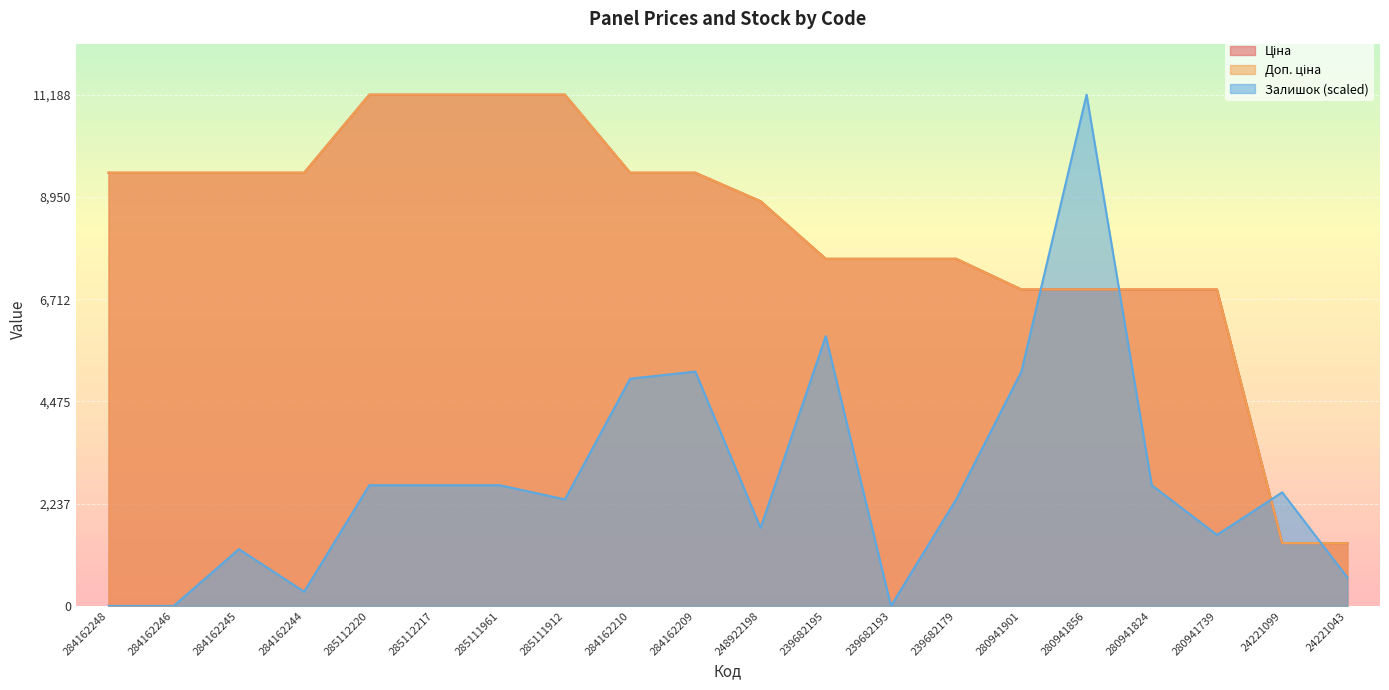

What value does the Доп. ціна series have at 284162210?

9480.1